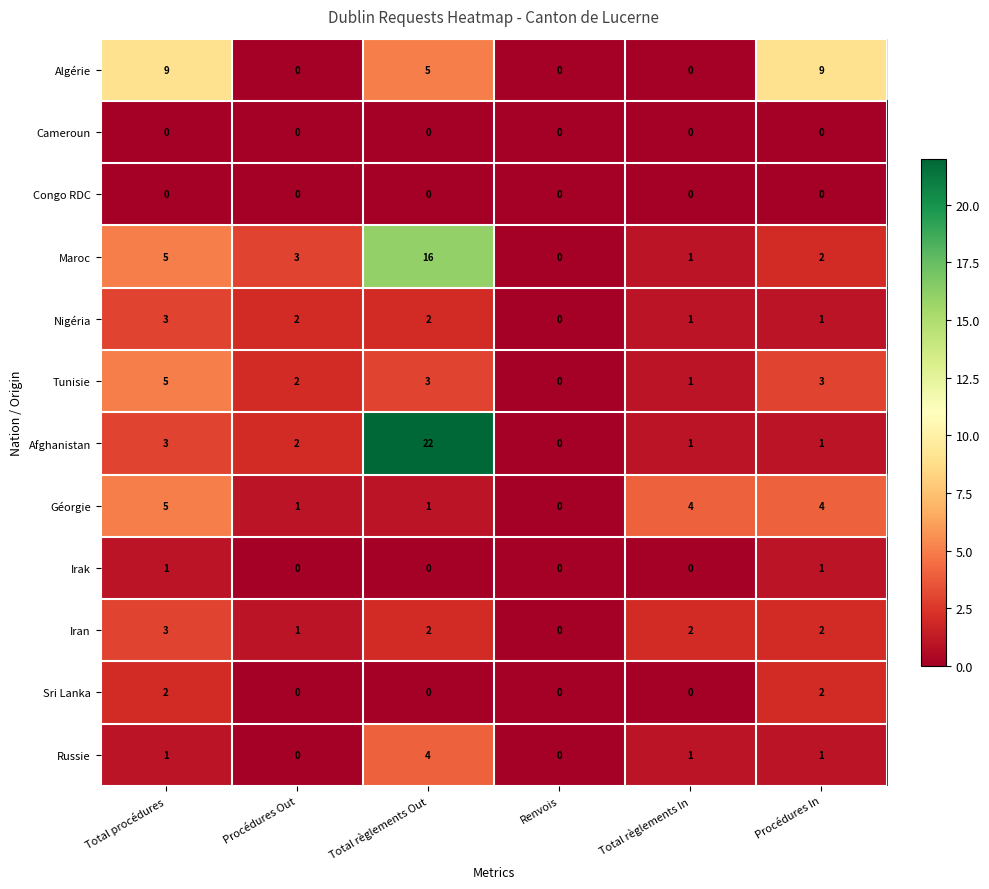

Which series has the largest range (max minus min)?

Afghanistan